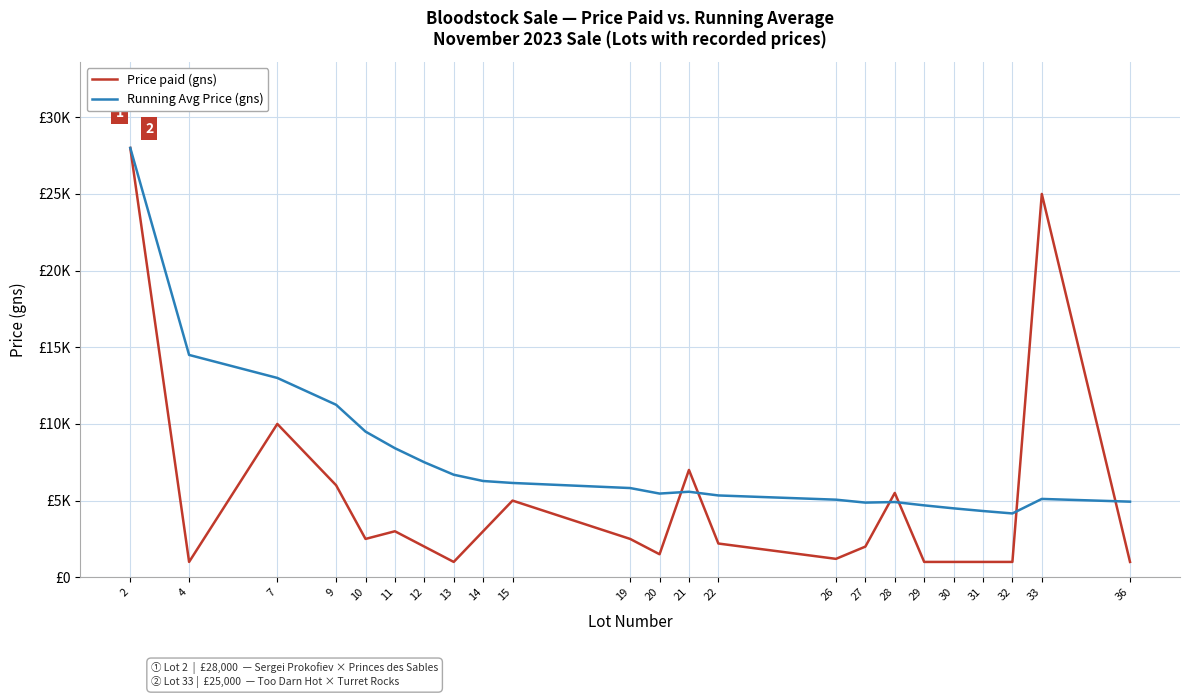

Reading left to right, transcribe all the data shown in this chart.

Price paid (gns): 2=28000.0	4=1000.0	7=10000.0	9=6000.0	10=2500.0	11=3000.0	12=2000.0	13=1000.0	14=3000.0	15=5000.0	19=2500.0	20=1500.0	21=7000.0	22=2200.0	26=1200.0	27=2000.0	28=5500.0	29=1000.0	30=1000.0	31=1000.0	32=1000.0	33=25000.0	36=1000.0
Running Avg Price (gns): 2=28000.0	4=14500.0	7=13000.0	9=11250.0	10=9500.0	11=8416.7	12=7500.0	13=6687.5	14=6277.8	15=6150.0	19=5818.2	20=5458.3	21=5576.9	22=5335.7	26=5060.0	27=4868.8	28=4905.9	29=4688.9	30=4494.7	31=4320.0	32=4161.9	33=5109.1	36=4930.4